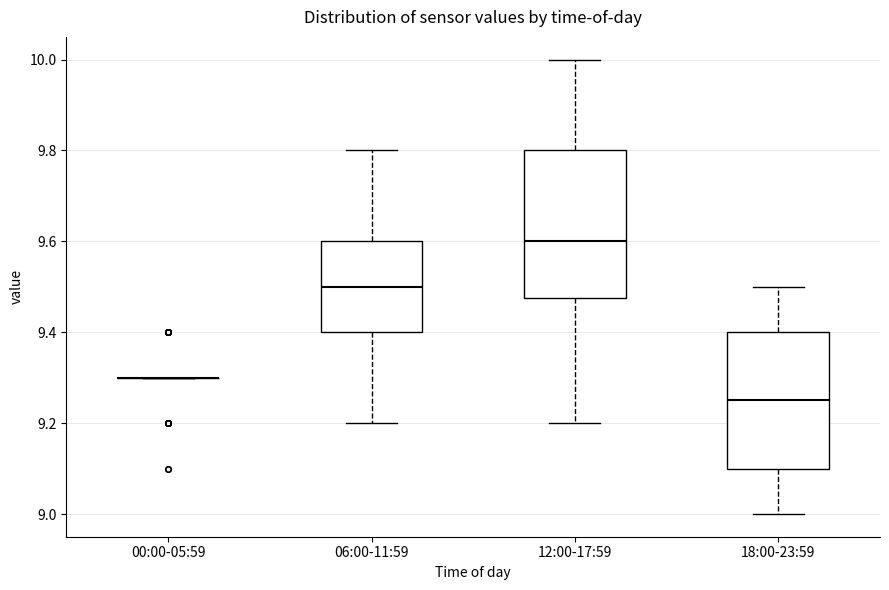

Reading left to right, transcribe this box plot: for each box, give where its median line is, the range the box spans, and where its two whiskers end, as read against the y-axis. The values are not printed on the chart, so give them approximately, as read against the axis.

00:00-05:59: box collapsed to a line at 9.30, whiskers 9.30 to 9.30
06:00-11:59: median 9.50, box 9.40 to 9.60, whiskers 9.20 to 9.80
12:00-17:59: median 9.60, box 9.48 to 9.80, whiskers 9.20 to 10.00
18:00-23:59: median 9.26, box 9.10 to 9.40, whiskers 9.00 to 9.50